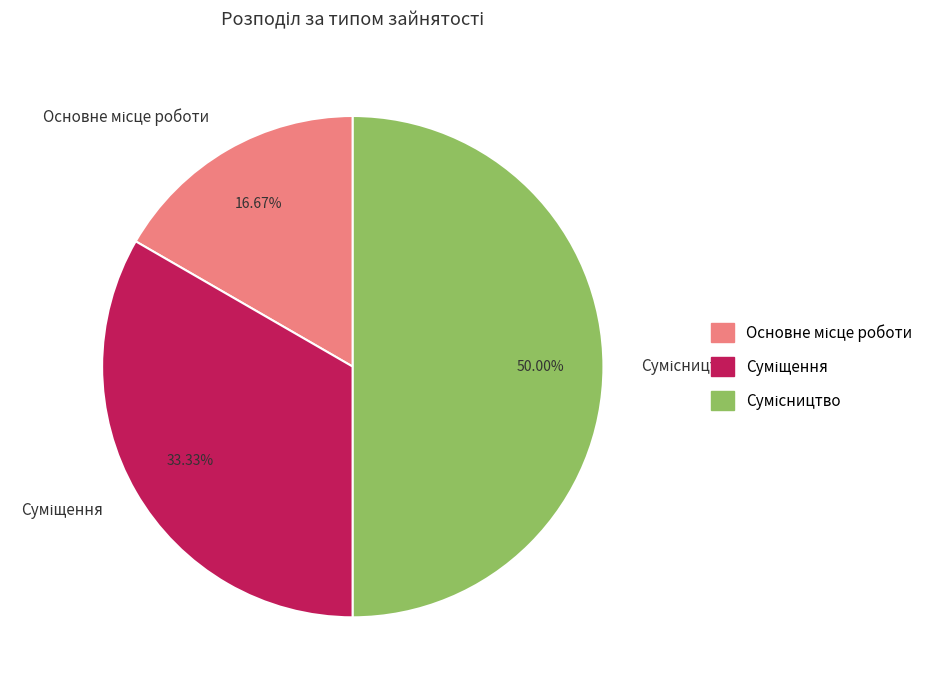

To the nearest percent, what portion does Основне місце роботи represent?

17%